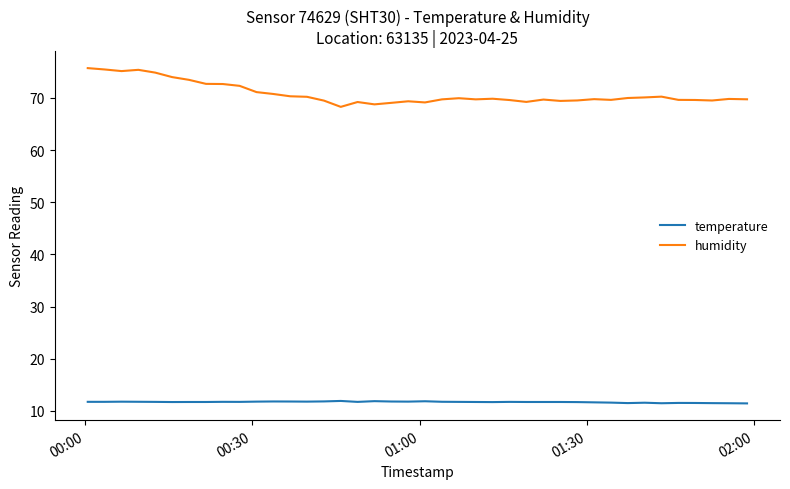

Which series has the largest total across all categories?

humidity